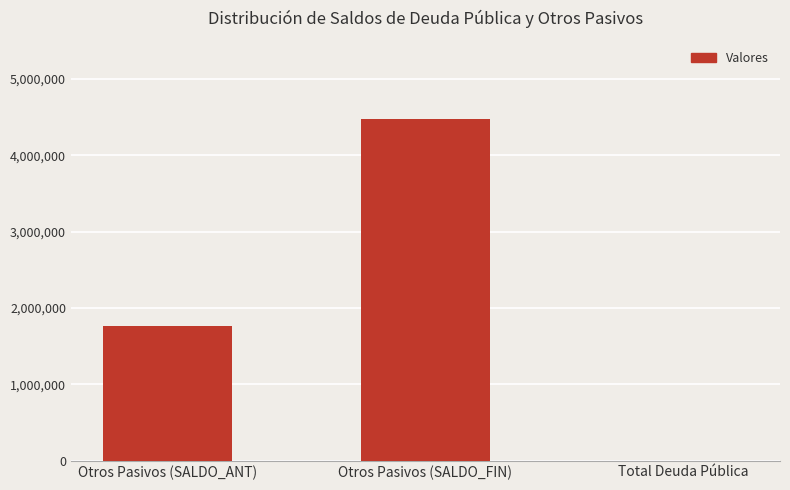

Is it true that the value at Otros Pasivos (SALDO_FIN) is 4483233.4?

True